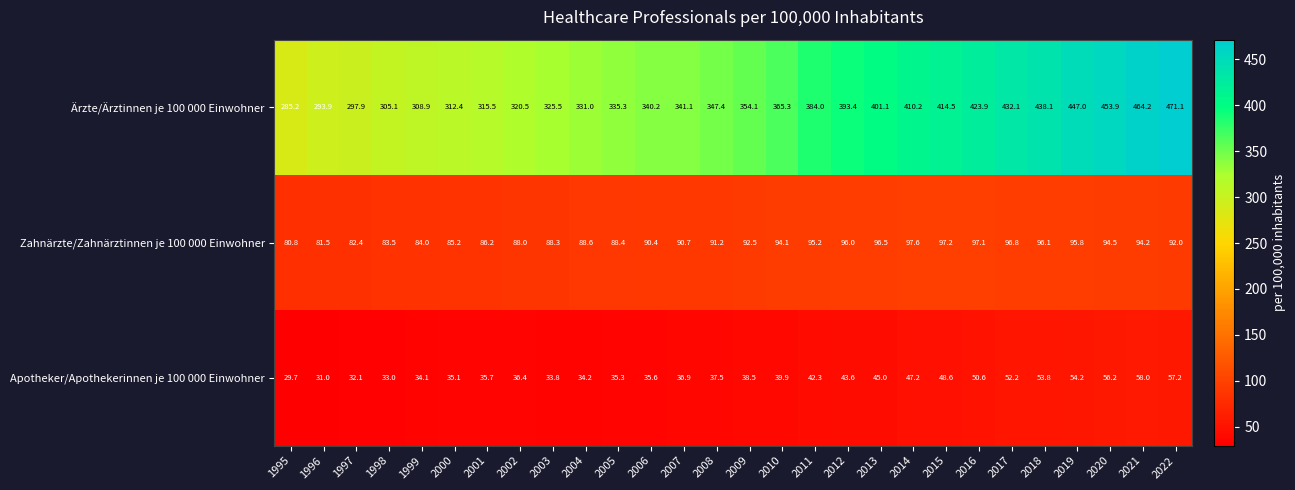

At which category is the sum across all series the highest?

2022